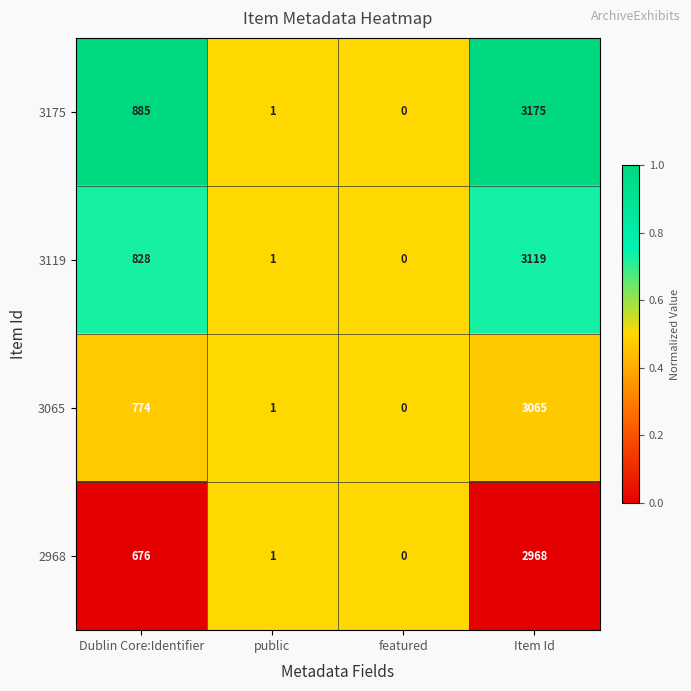

At which category is the sum across all series the highest?

Item Id